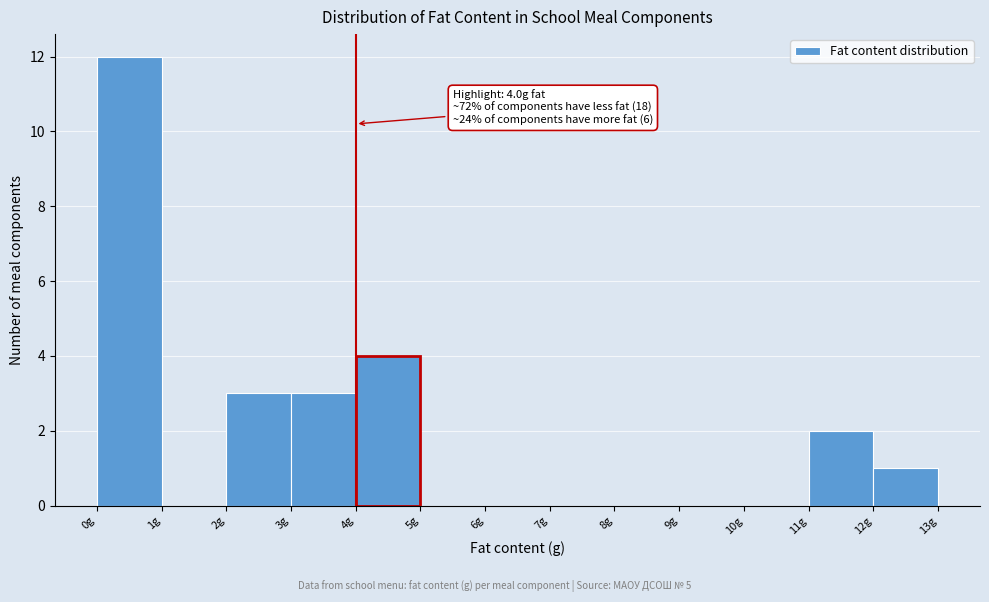

Over which range of the x-axis is the bar tallest?

0 to 1